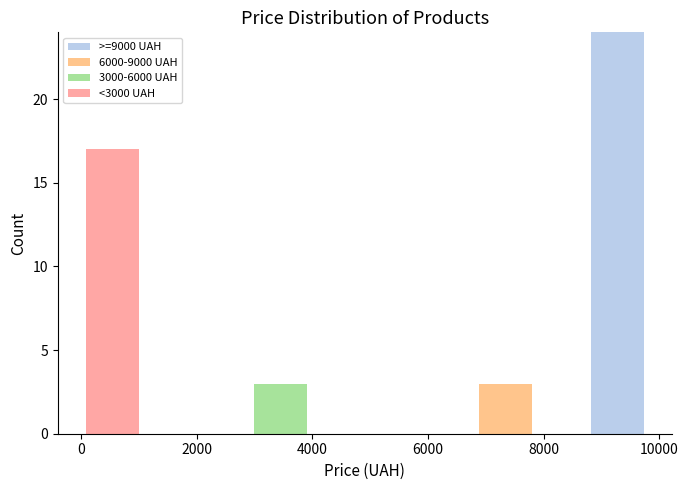

What is the total height of the stacked bar covering 8800 to 9800 on the x-axis? Neither the bar edges nor the heights are printed on the chart, so give them approximately, as read against the axes.

24